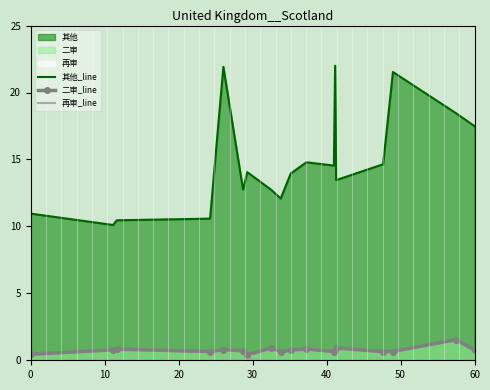

Reading right to left, what are all the values shown in this chart?

其他_line: 17.5	18.5	21.5	14.6	13.5	22.0	14.5	14.8	14.0	12.1	12.7	14.1	12.7	21.9	10.6	10.5	10.1	11.0
二审_line: 0.8	1.5	0.7	0.6	0.9	0.8	0.7	0.8	0.8	0.6	0.9	0.4	0.7	0.8	0.7	0.8	0.8	0.5
再审_line: 0.0	0.0	0.0	0.0	0.0	0.0	0.0	0.0	0.0	0.0	0.0	0.0	0.0	0.0	0.0	0.0	0.0	0.0